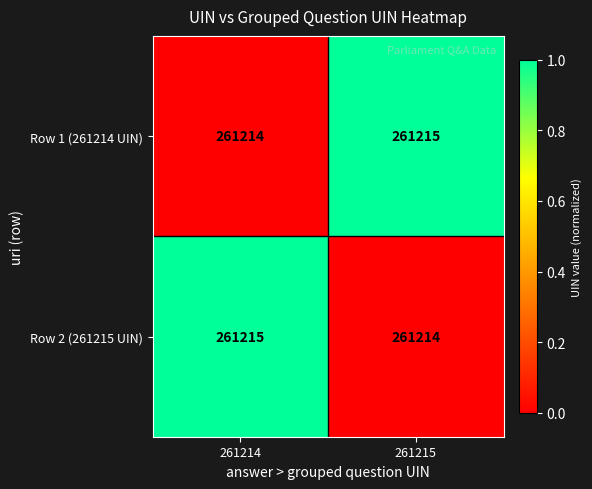

What is the sum of all Row 2 (261215 UIN) values?

522429